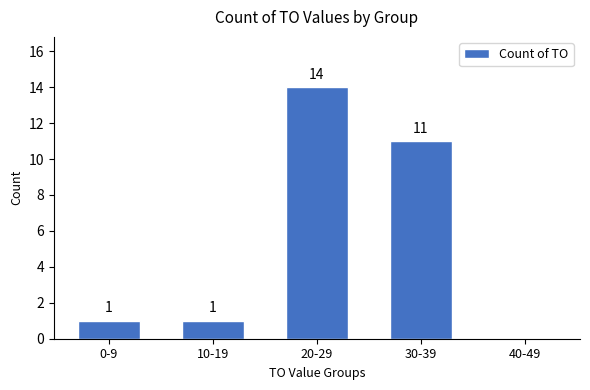

Reading right to left, list all the values displayed in this chart.

40-49=0	30-39=11	20-29=14	10-19=1	0-9=1